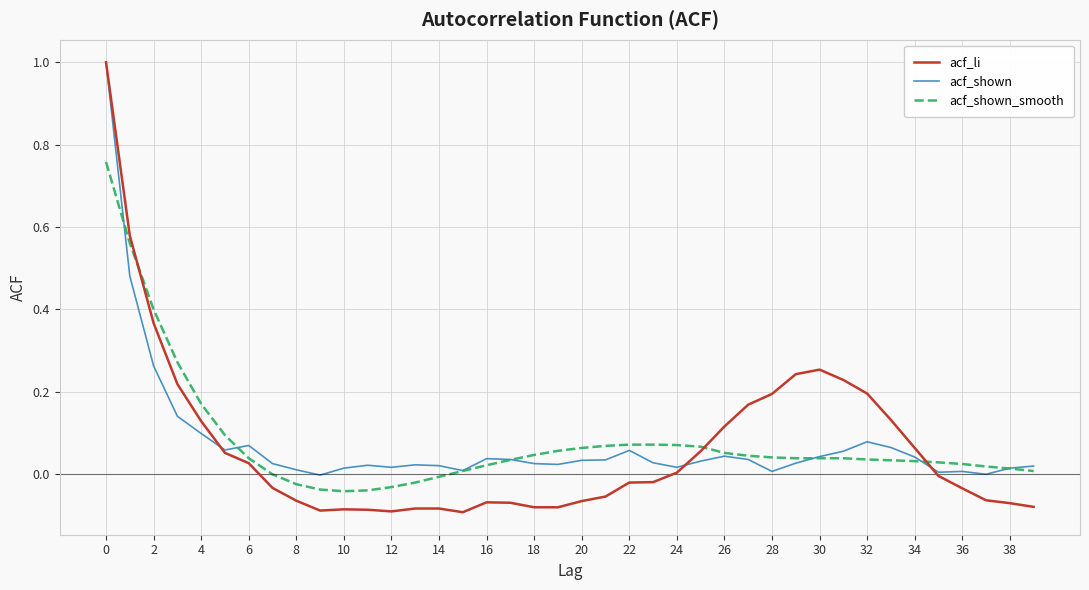

What is the highest value of the acf_shown series?

1.0